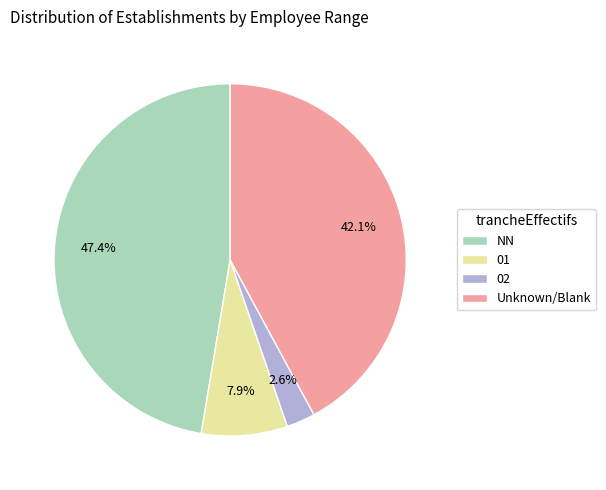

Rank the categories by value from lowest to highest.

02, 01, Unknown/Blank, NN